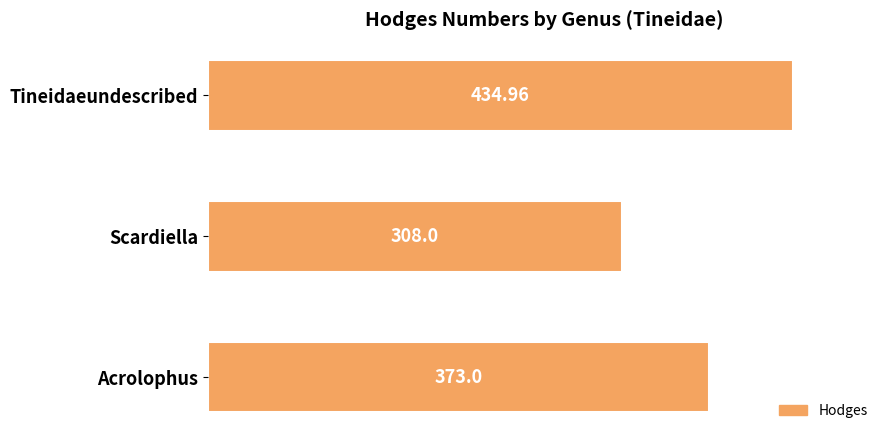

At which category does the chart reach its peak across all series?

Tineidaeundescribed